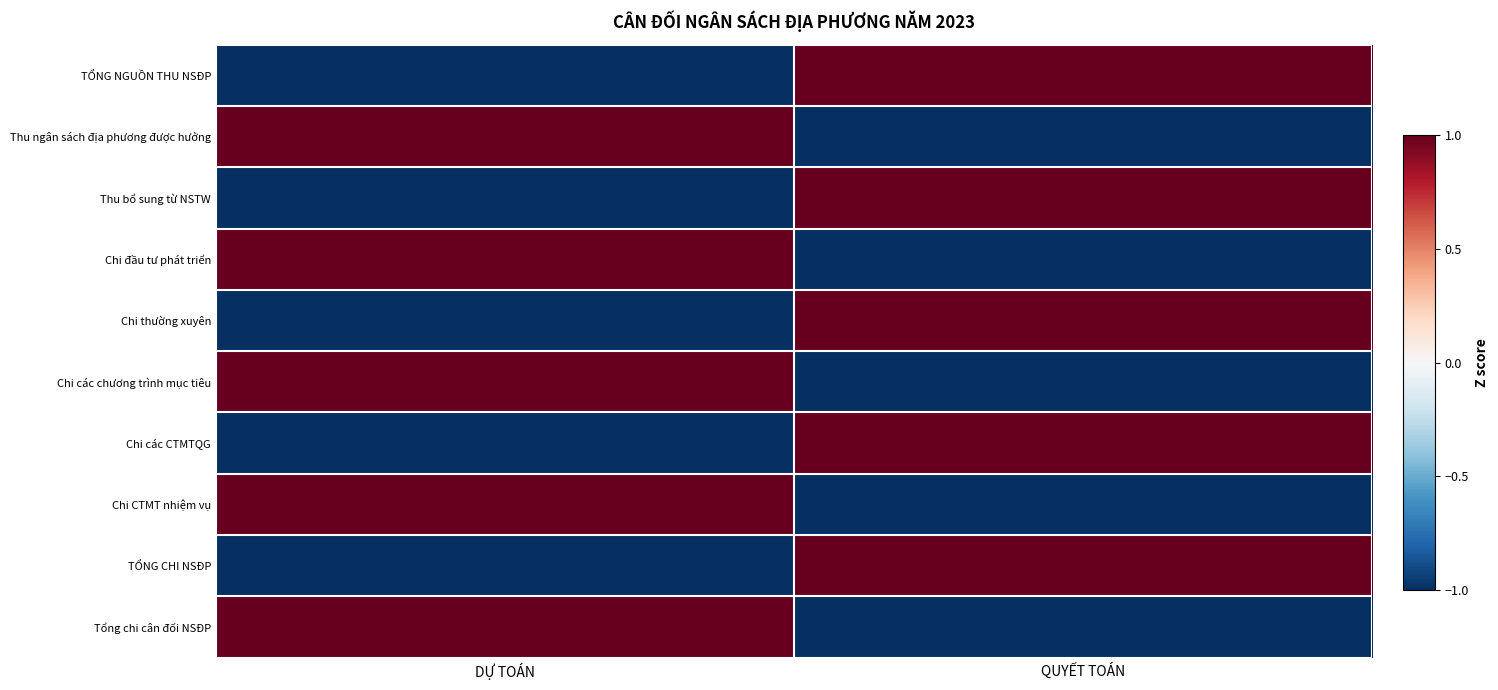

Between QUYẾT TOÁN and DỰ TOÁN, which is larger?

QUYẾT TOÁN